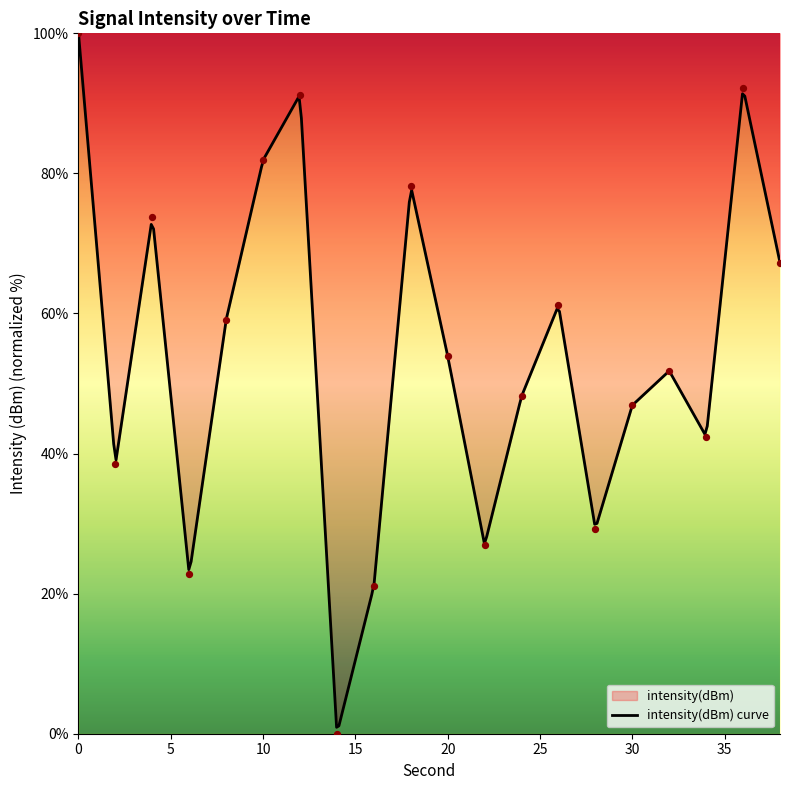

Between 10 and 2, which is larger?

10